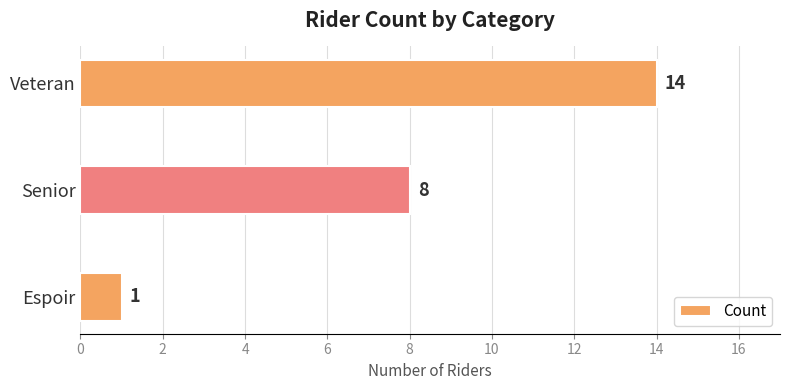

What value does the data have at Senior, to the nearest 10?

10